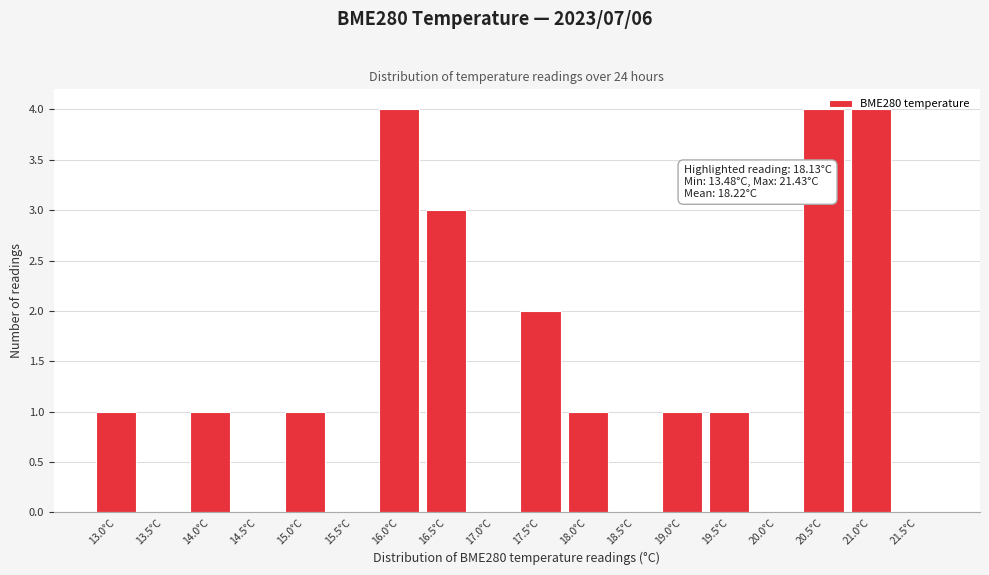

What is the maximum value shown in the chart?

4